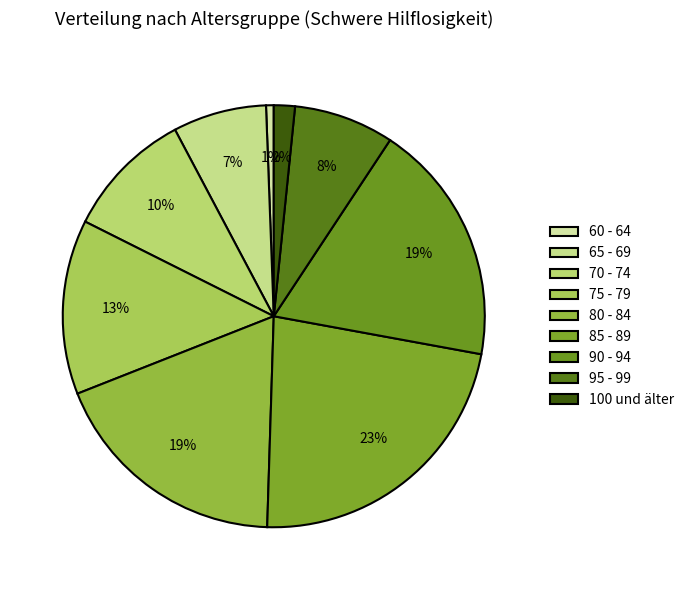

Is there a majority slice in this chart?

No